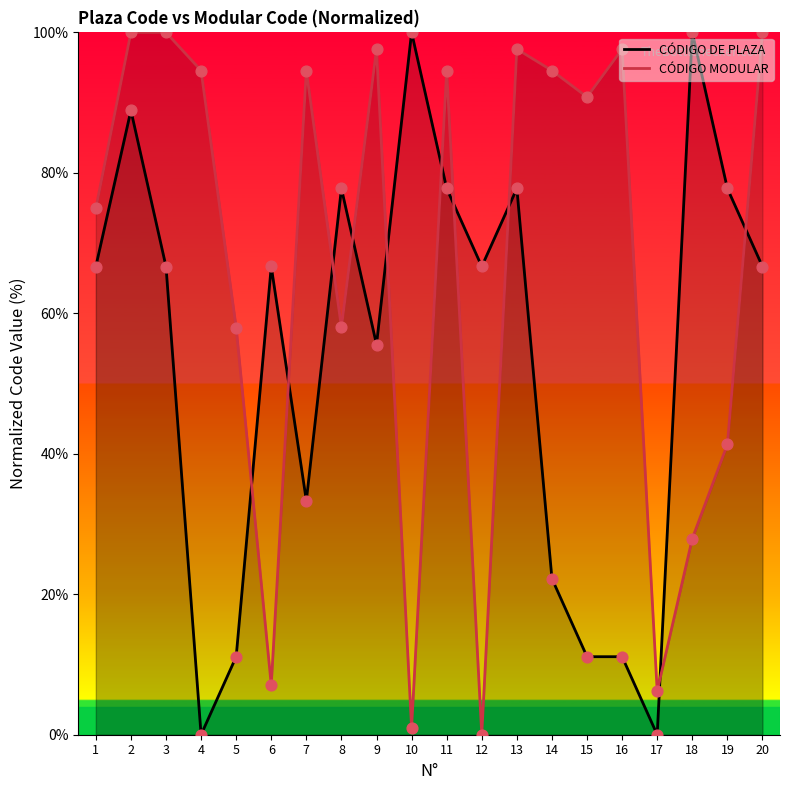

Which series has the largest total across all categories?

CÓDIGO MODULAR